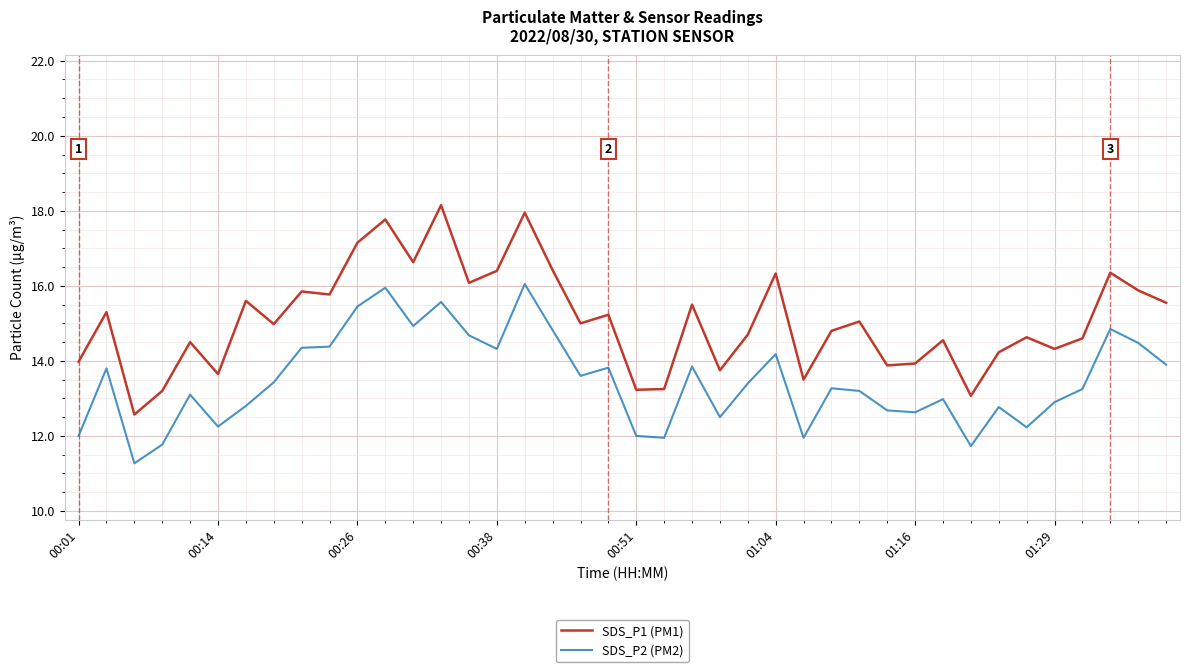

True or false: SDS_P2 (PM2) and SDS_P1 (PM1) intersect in this chart.

False